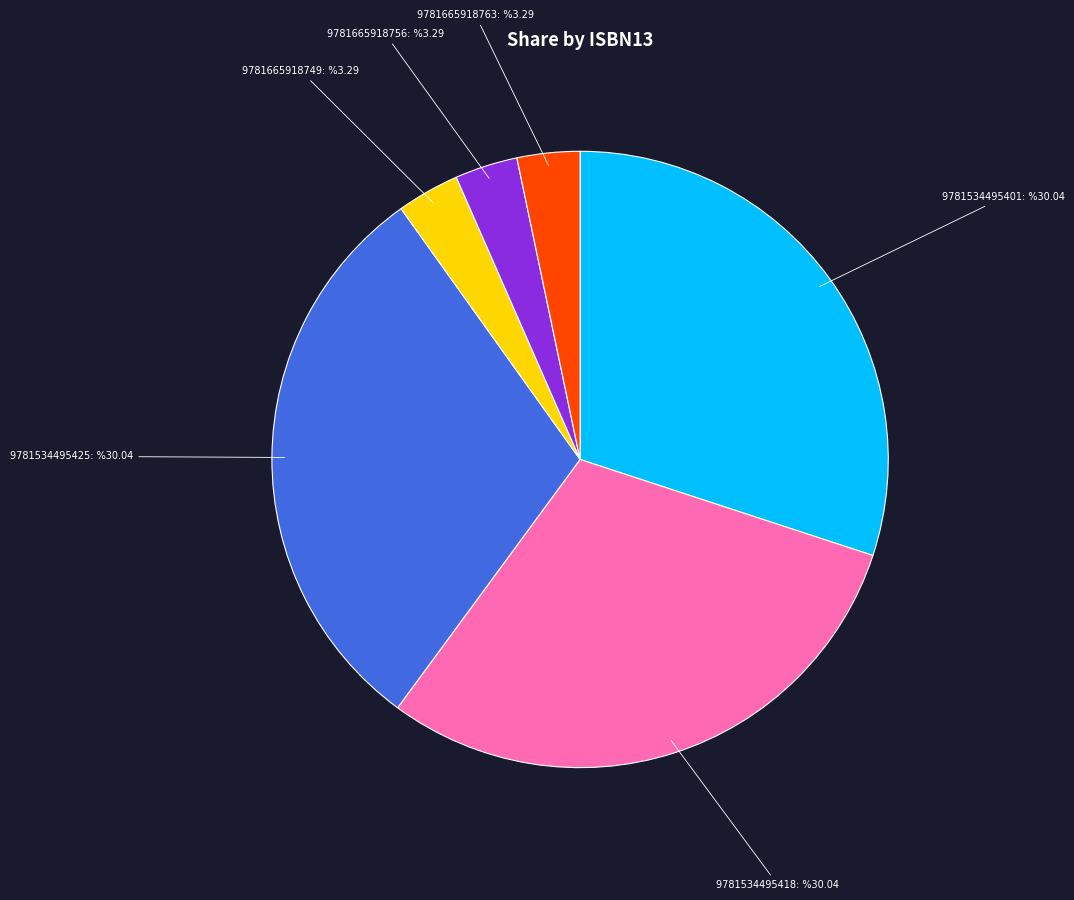

How many slices are in this pie chart?

6